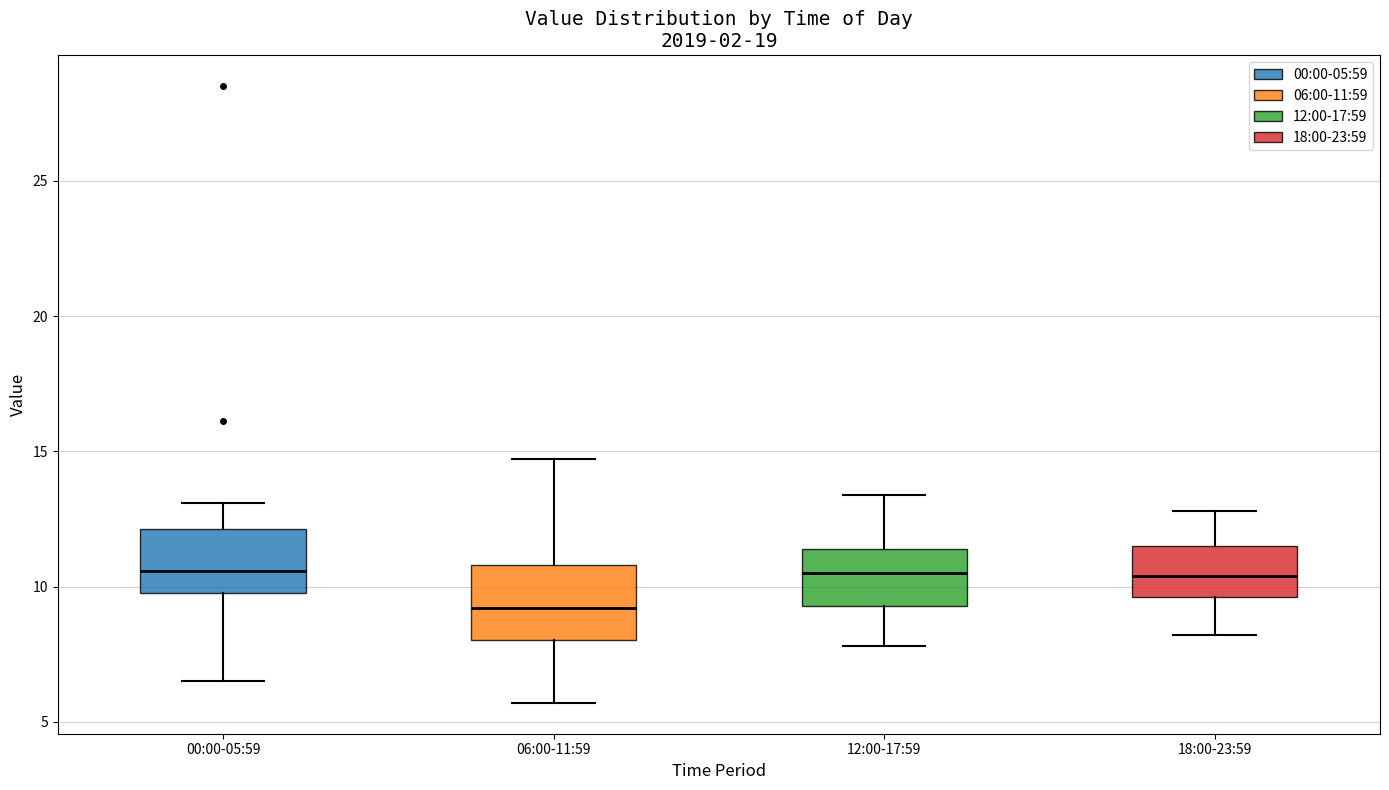

Which box has the lowest median line?

06:00-11:59